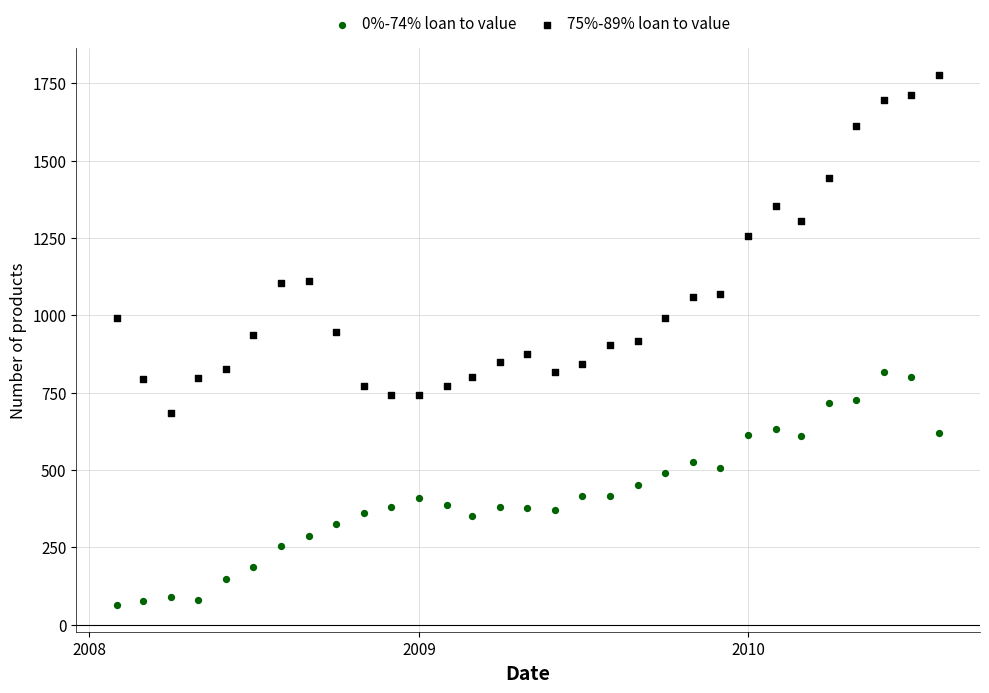

Across all data points, what is the range of X values (max minus min)?

912